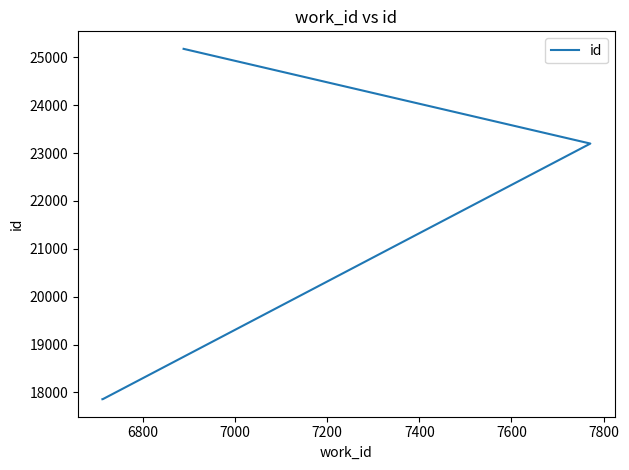

How many data points are less than 23197?

2